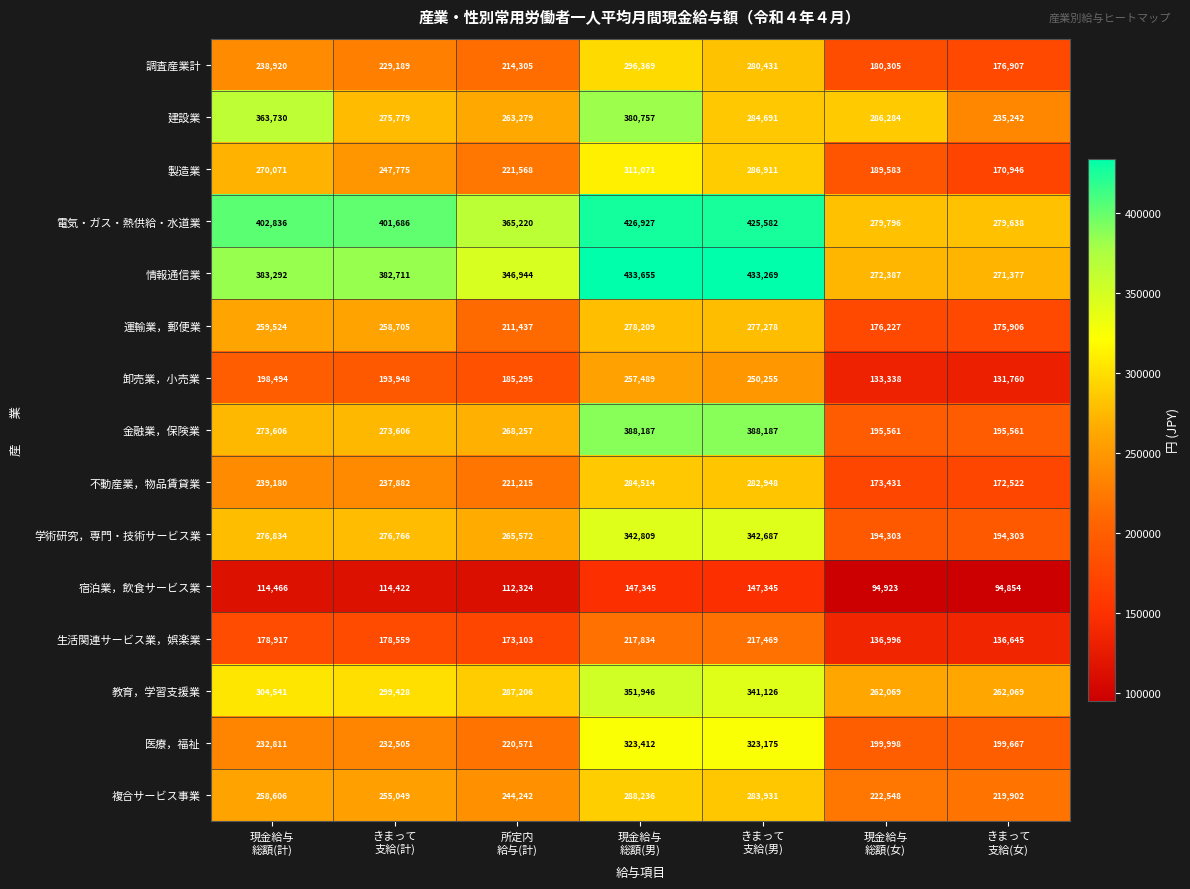

At how many categories does at least one series exceed 185143?

7